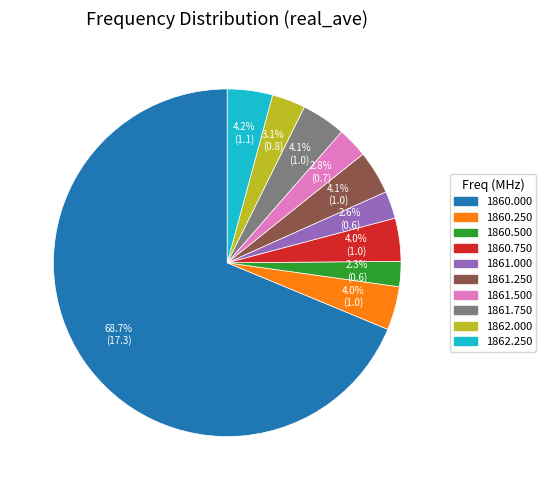

Is there any slice that represents more than half of the pie?

Yes